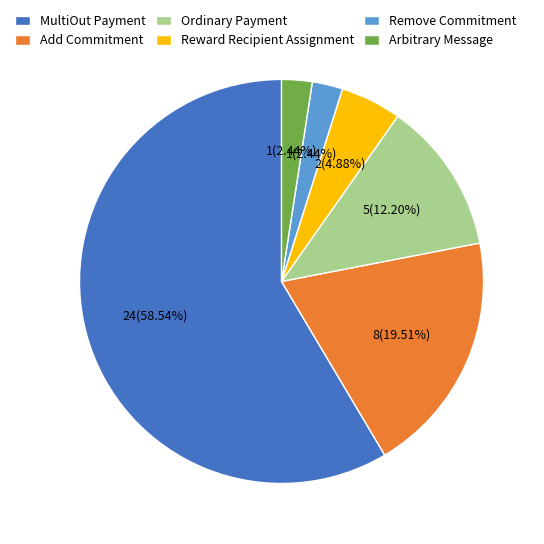

Is there a majority slice in this chart?

Yes